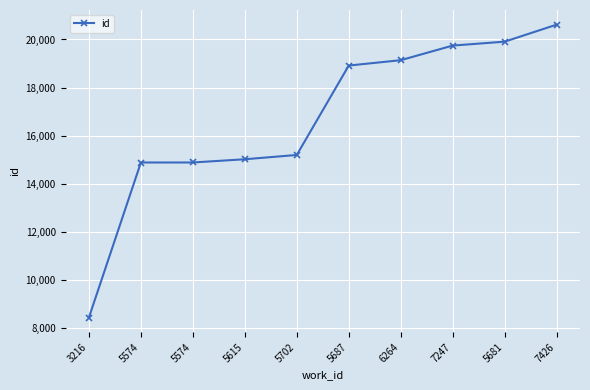

Does the chart have visible grid lines?

Yes